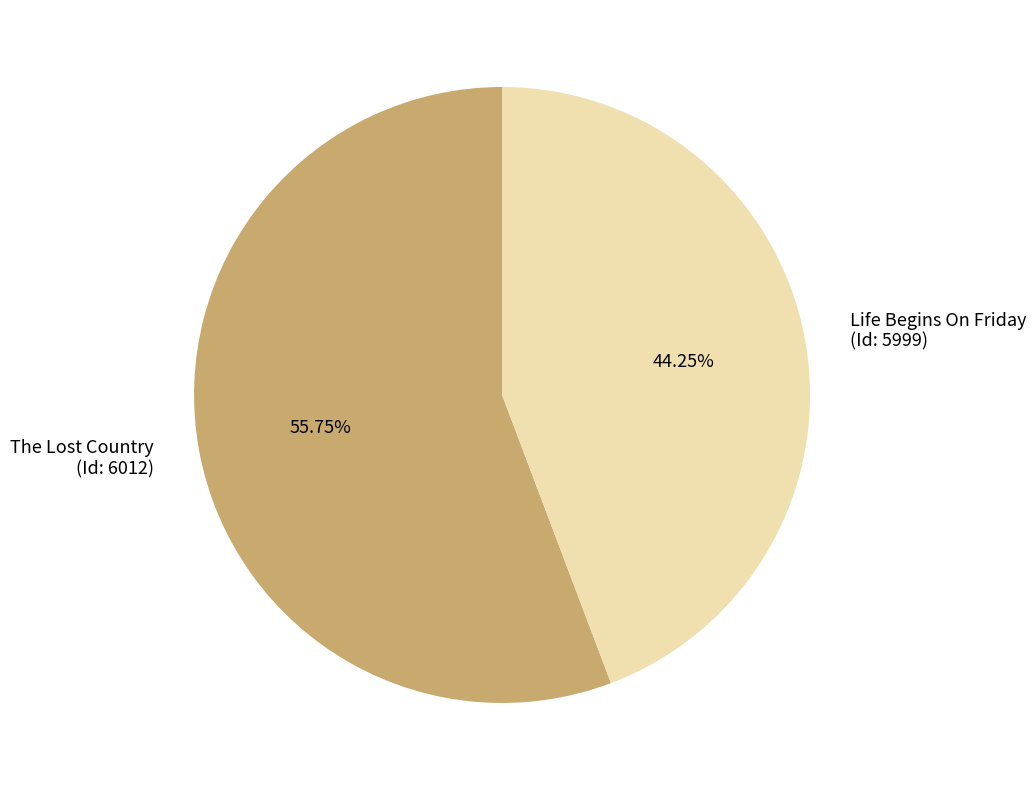

To the nearest percent, what is the average slice percentage?

50%